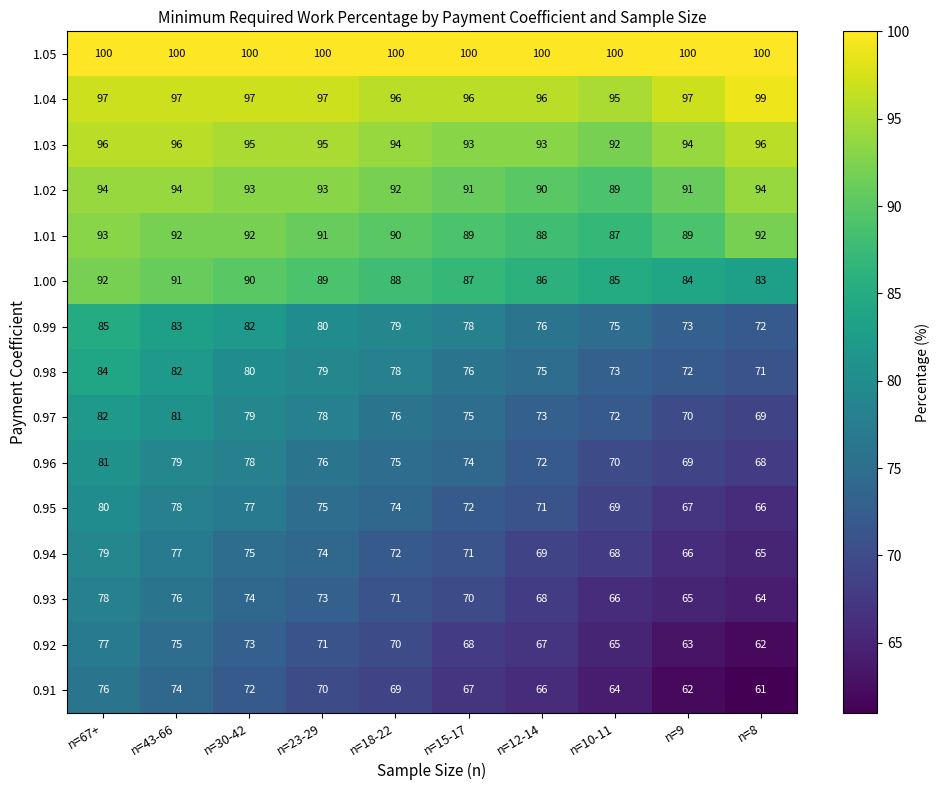

What is the approximate value of 1.03 at n=12-14?

93